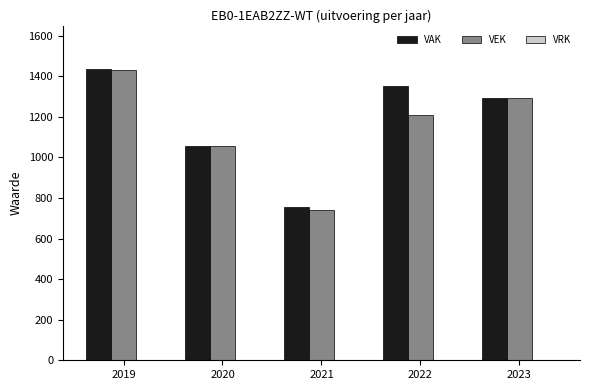

The VEK series shows 1065 at 2021. True or false?

False